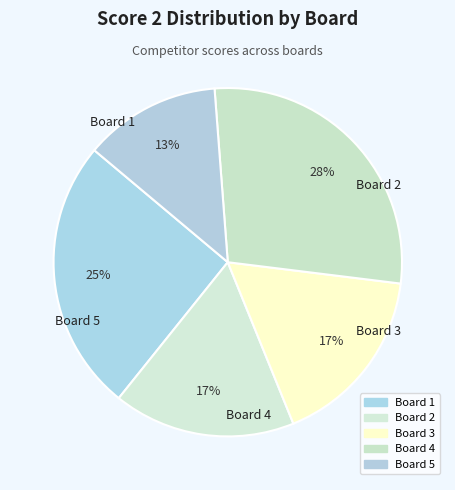

How many slices are in this pie chart?

5